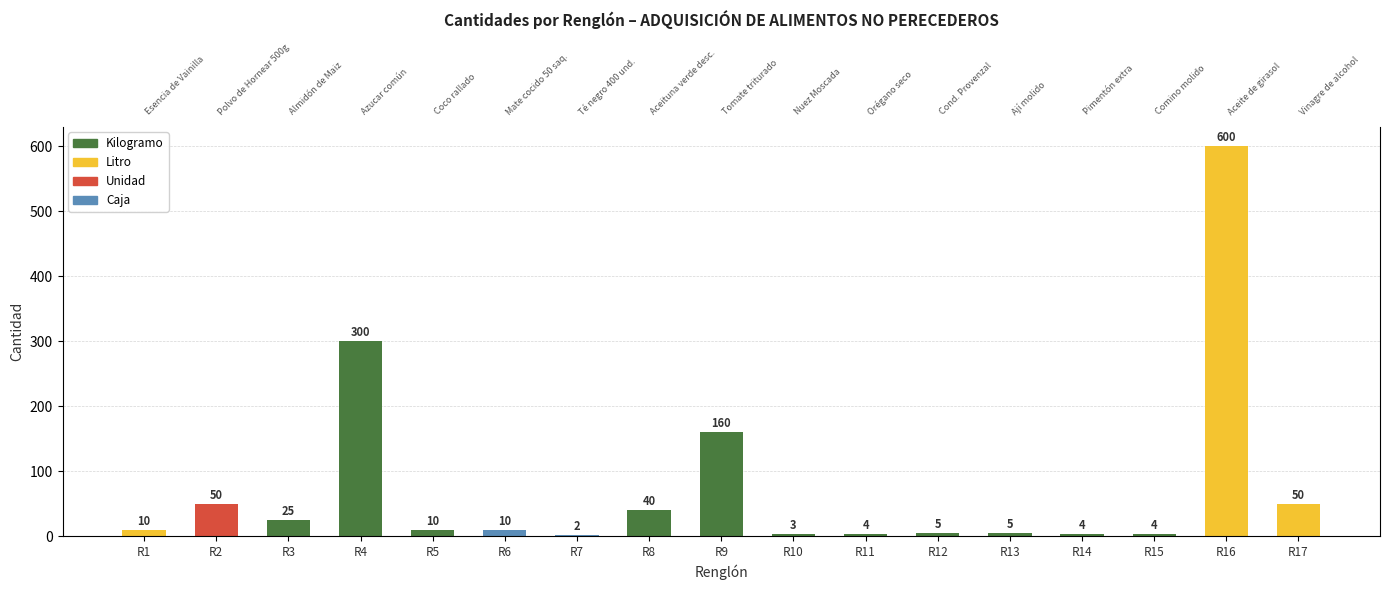

Which has a higher value, R17 or R12?

R17